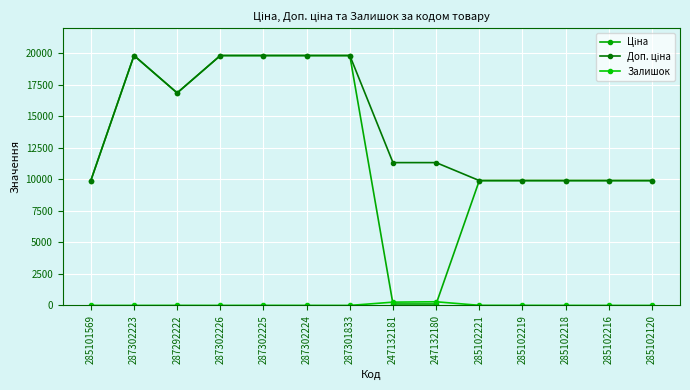

What is the lowest value of the Ціна series?

113.3